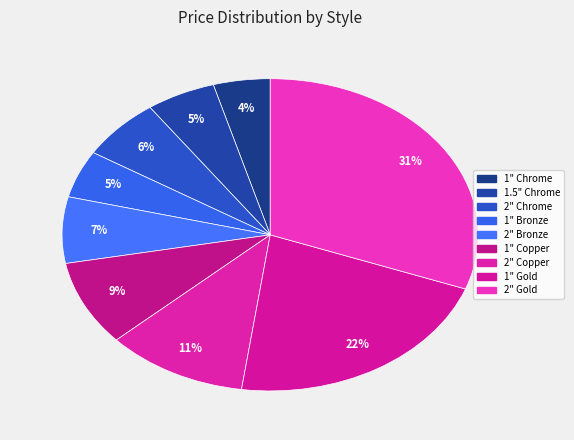

To the nearest percent, what is the combined percentage of 2" Bronze and 2" Copper?

18%